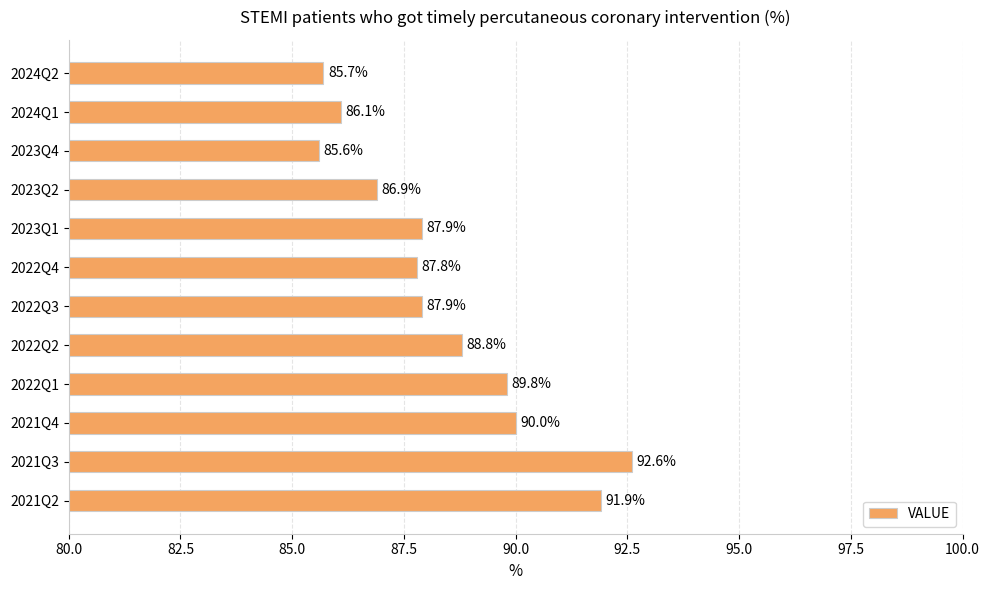

What is the difference between the second highest and minimum values?

6.3